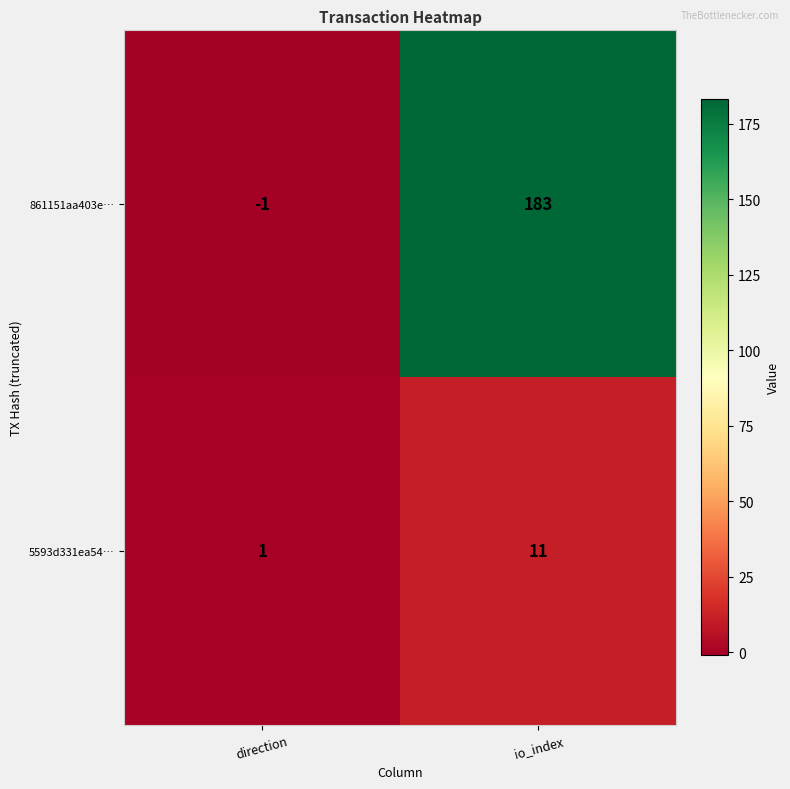

Reading left to right, extract all data points from this chart.

861151aa403e…: direction=-1	io_index=183
5593d331ea54…: direction=1	io_index=11